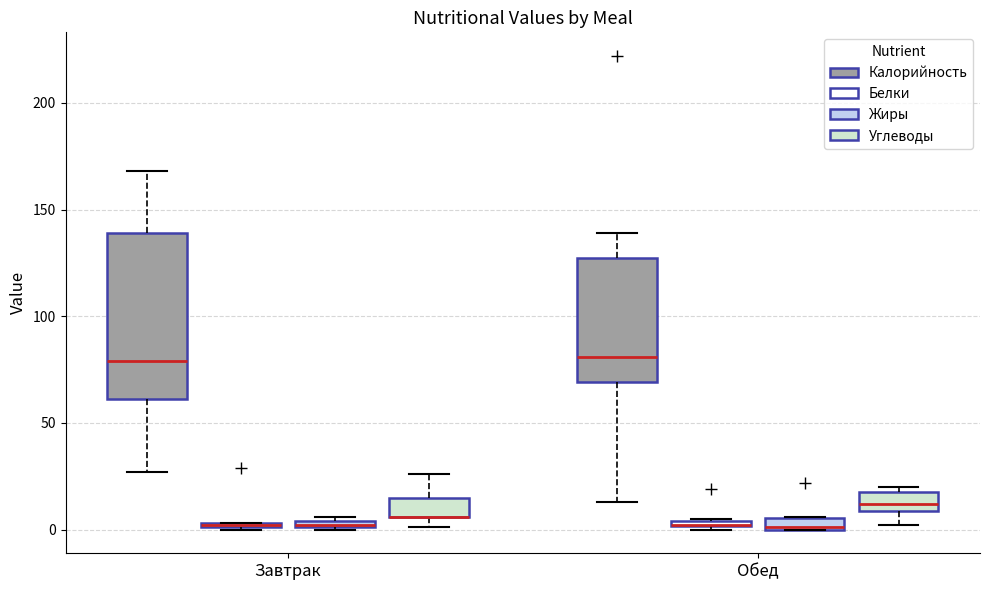

Where is the lower edge of the box for Завтрак (Углеводы) on the y-axis? The values are not printed on the chart, so give them approximately, as read against the axis.

5